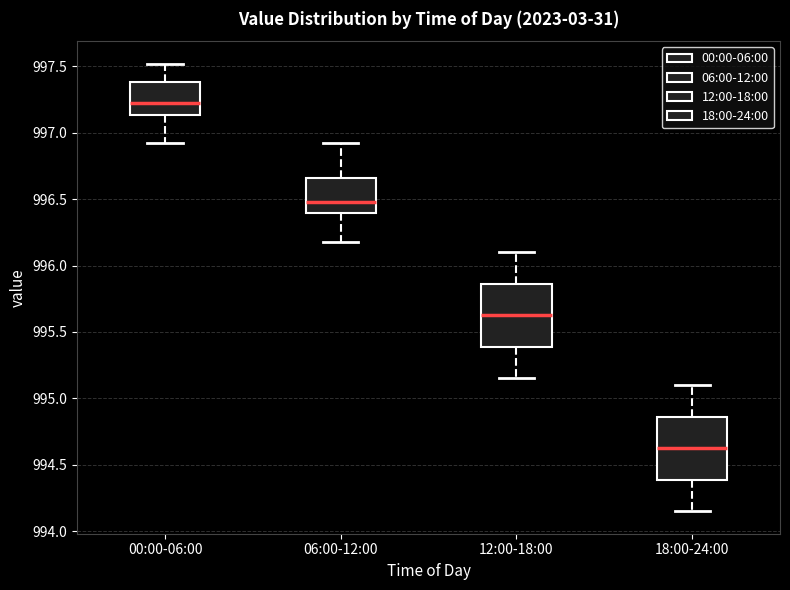

Reading left to right, transcribe this box plot: for each box, give where its median line is, the range the box spans, and where its two whiskers end, as read against the y-axis. The values are not printed on the chart, so give them approximately, as read against the axis.

00:00-06:00: median 997.25, box 997.15 to 997.40, whiskers 996.90 to 997.50
06:00-12:00: median 996.50, box 996.40 to 996.65, whiskers 996.20 to 996.90
12:00-18:00: median 995.65, box 995.40 to 995.85, whiskers 995.15 to 996.10
18:00-24:00: median 994.65, box 994.40 to 994.85, whiskers 994.15 to 995.10